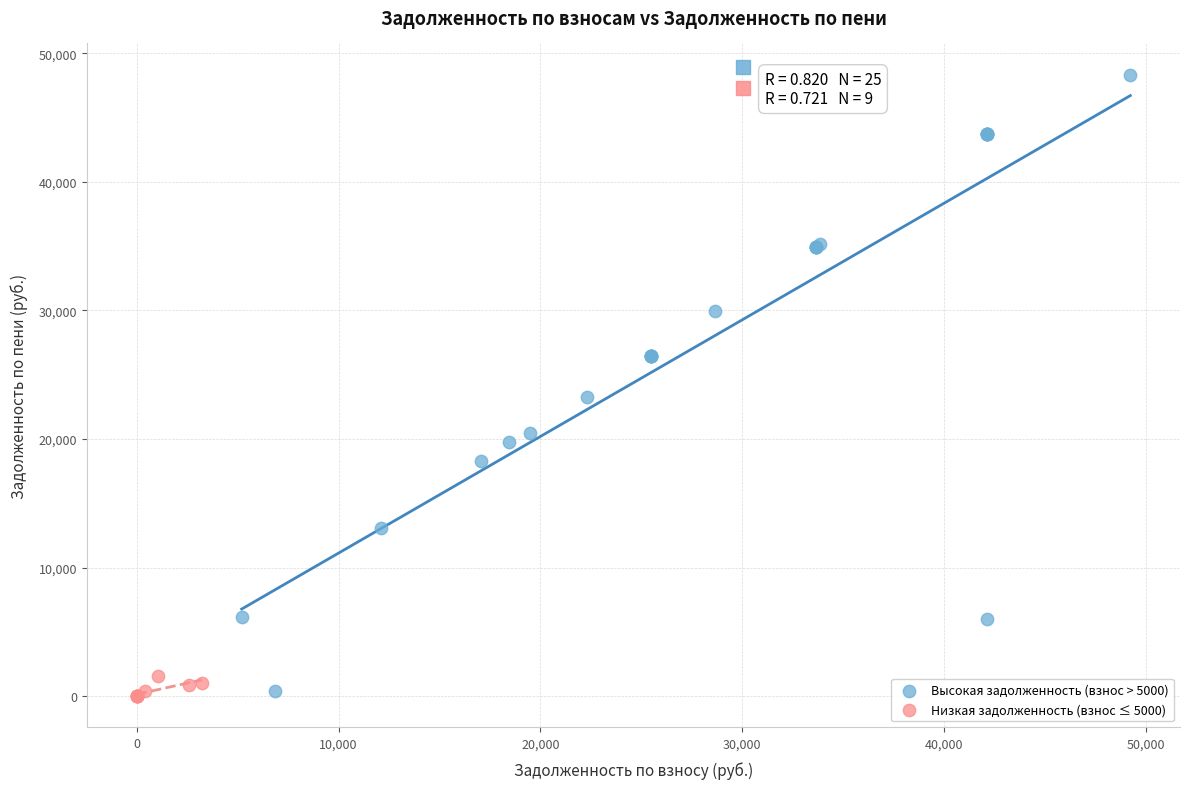

Which series contains the highest Y value?

Высокая задолженность (взнос > 5000)